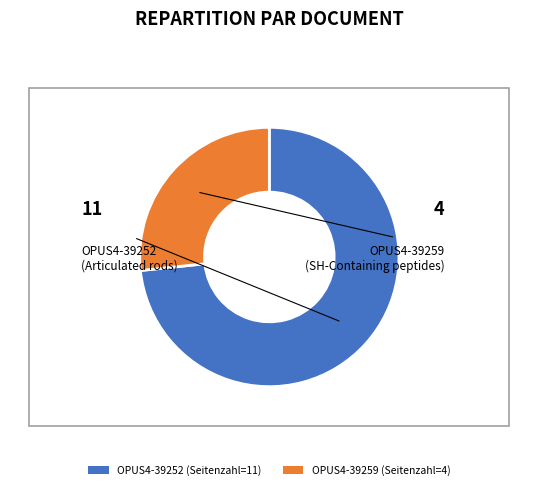

Which has a higher value, OPUS4-39259 or OPUS4-39252?

OPUS4-39252